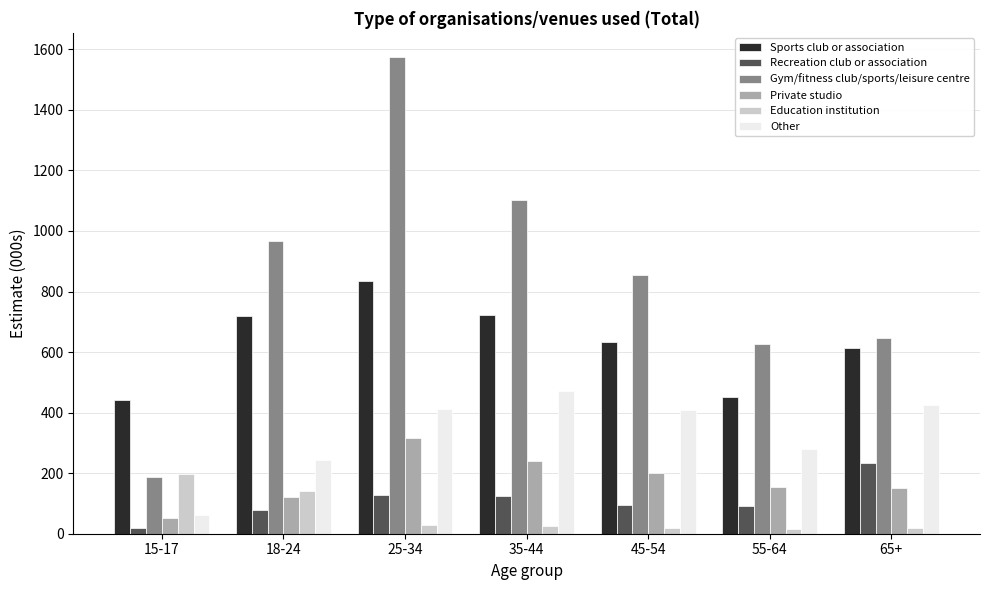

At 18-24, list the series in order from largest to smallest.

Gym/fitness club/sports/leisure centre, Sports club or association, Other, Education institution, Private studio, Recreation club or association